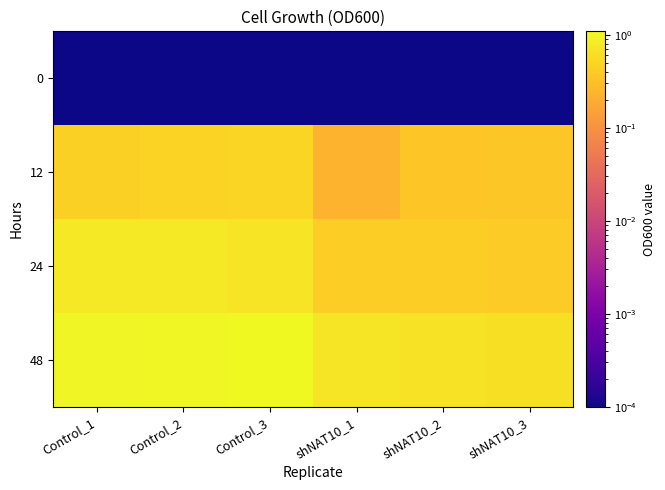

Which has a higher value, Control_3 or Control_1?

Control_3